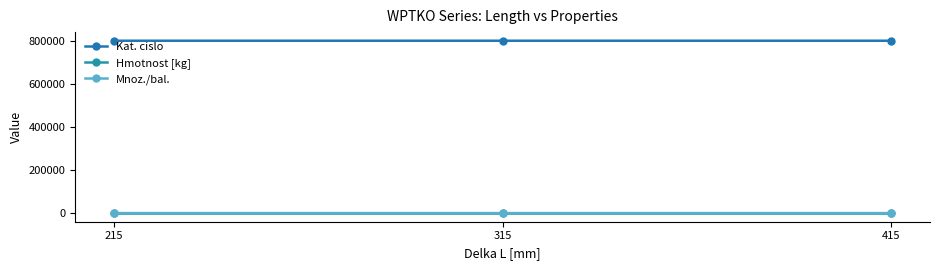

How many categories are shown in the chart?

3